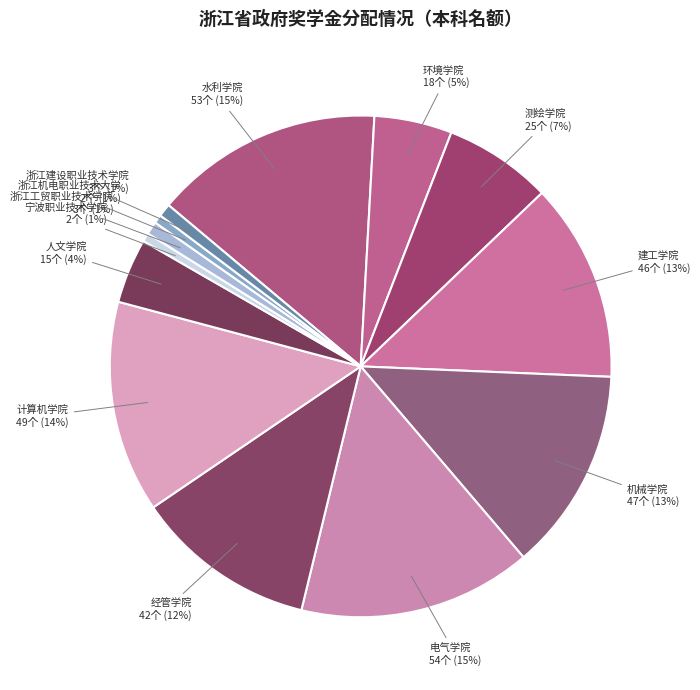

To the nearest percent, what is the average slice percentage?

8%